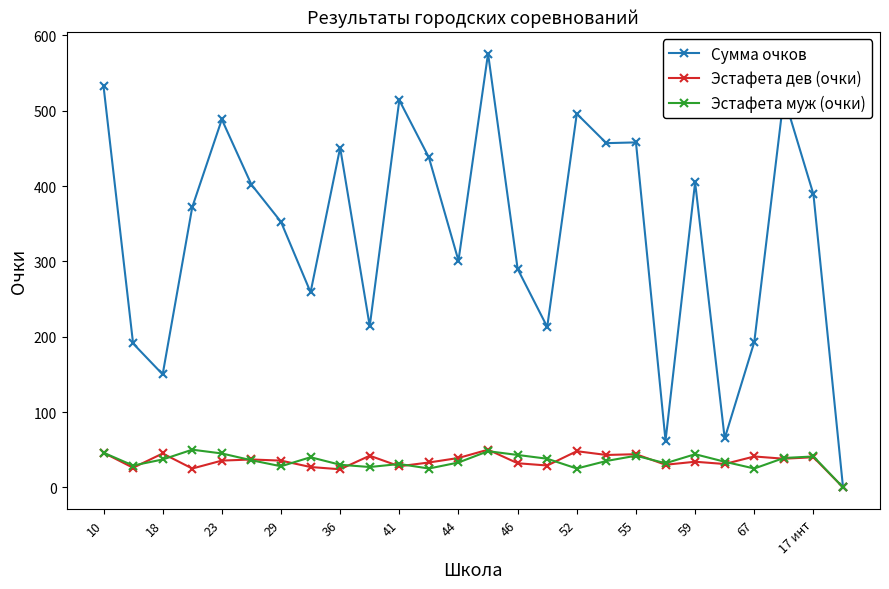

True or false: Сумма очков has more than 0 points higher than both neighbors.

True